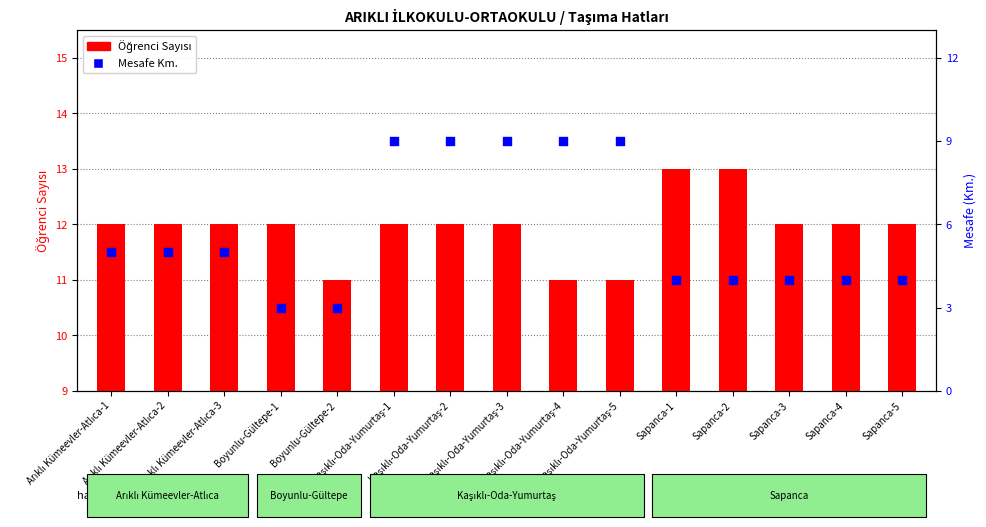

Which series has the largest Y range (max minus min)?

Mesafe Km.